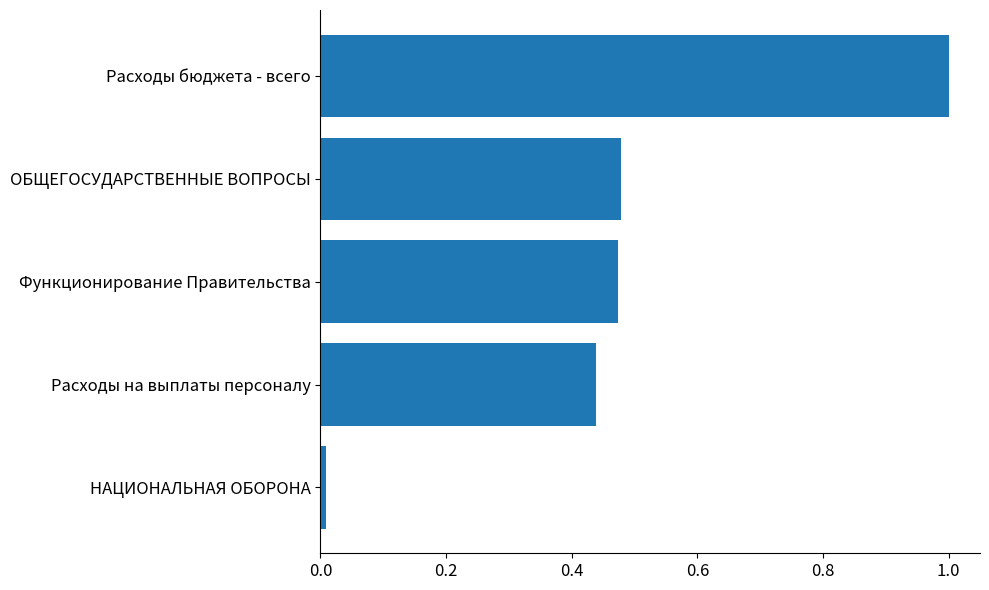

What is the difference between the maximum and minimum values?

1.0